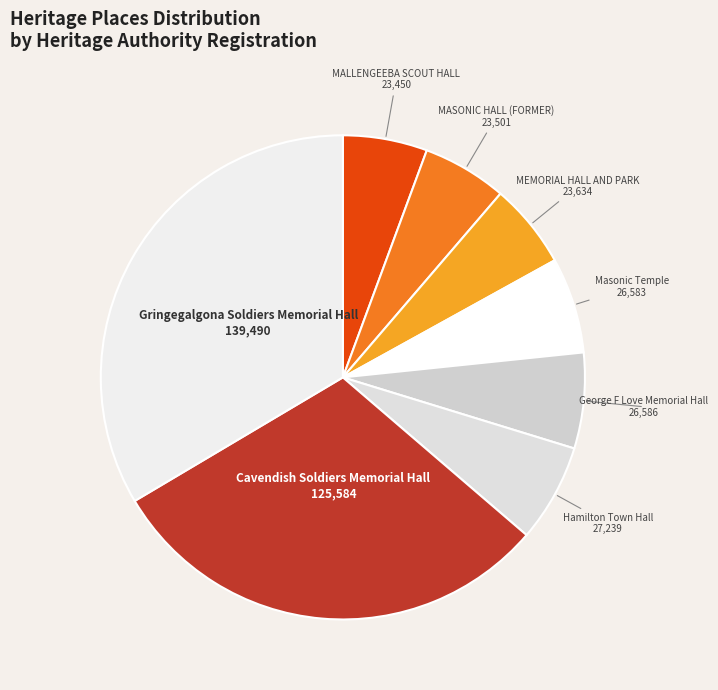

Between Masonic Temple and MEMORIAL HALL AND PARK, which is larger?

Masonic Temple